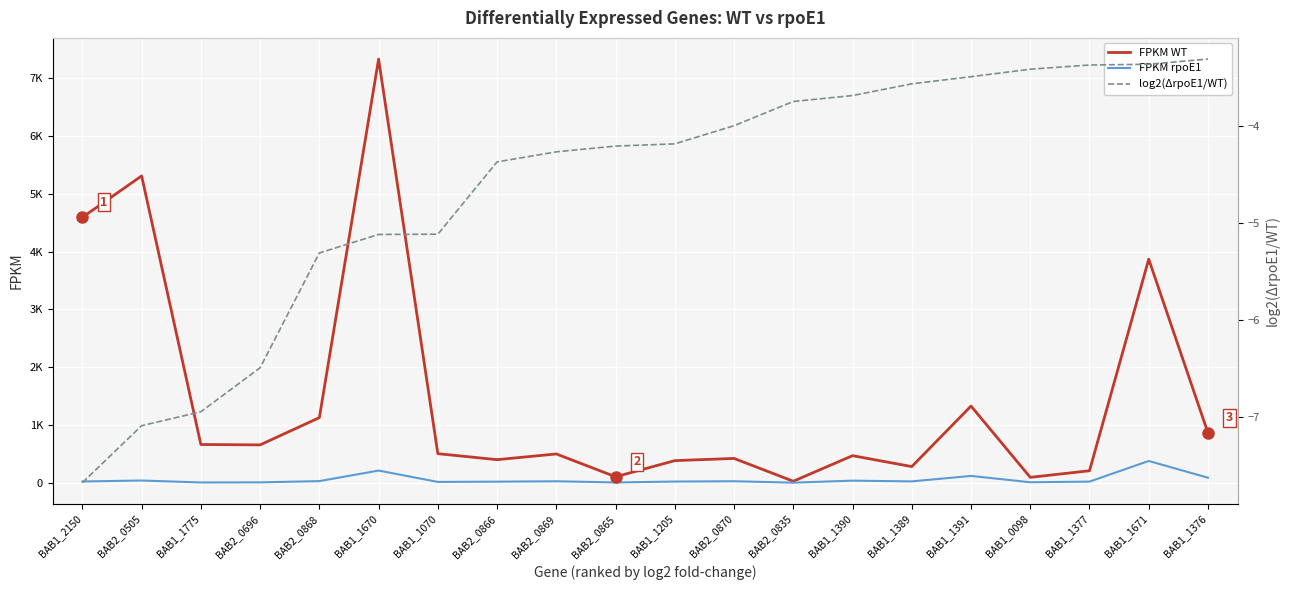

True or false: FPKM rpoE1 has a value of 43.9 at BAB1_1376.

False